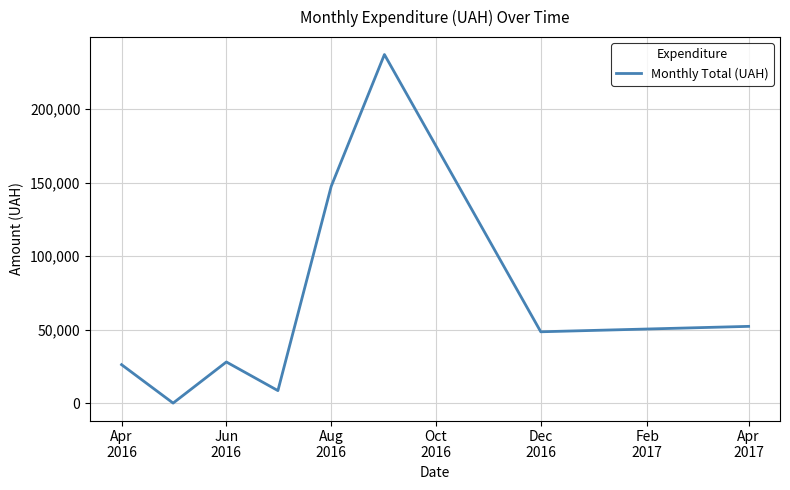

What is the maximum value shown in the chart?

236970.0